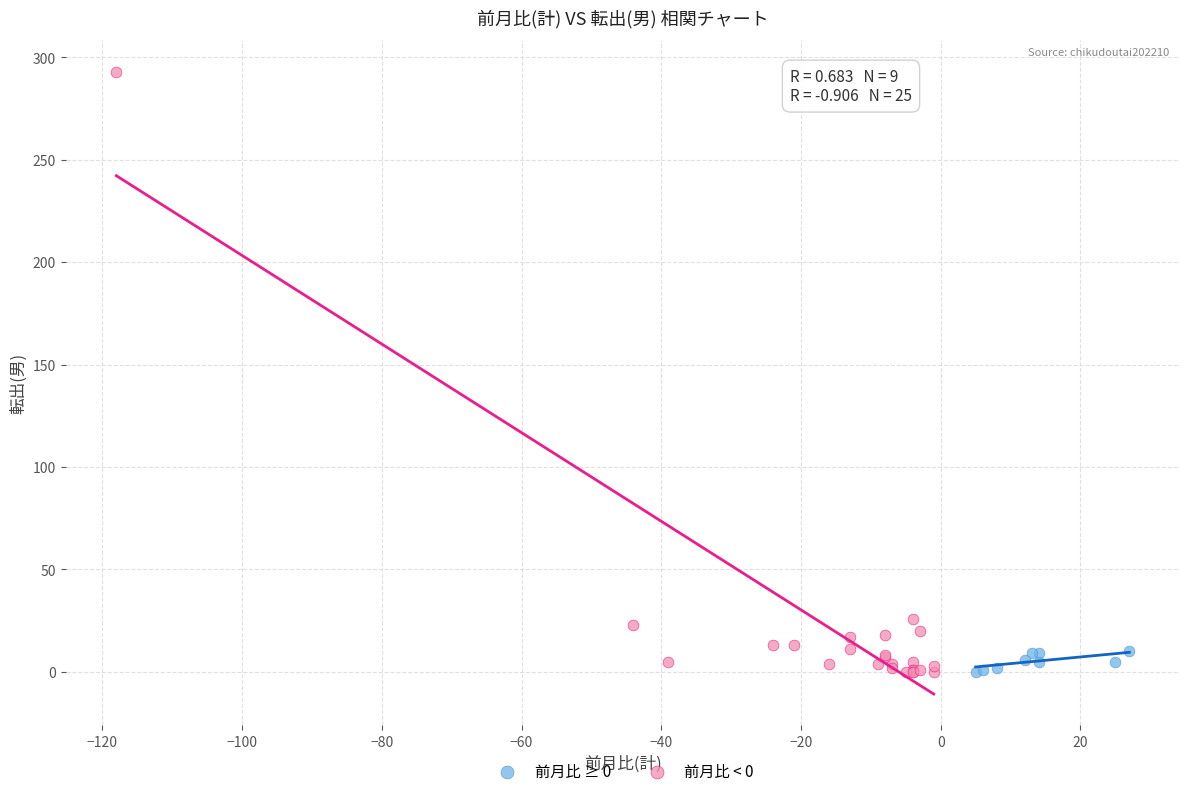

What are all the series names shown in the legend?

前月比 ≥ 0, 前月比 < 0